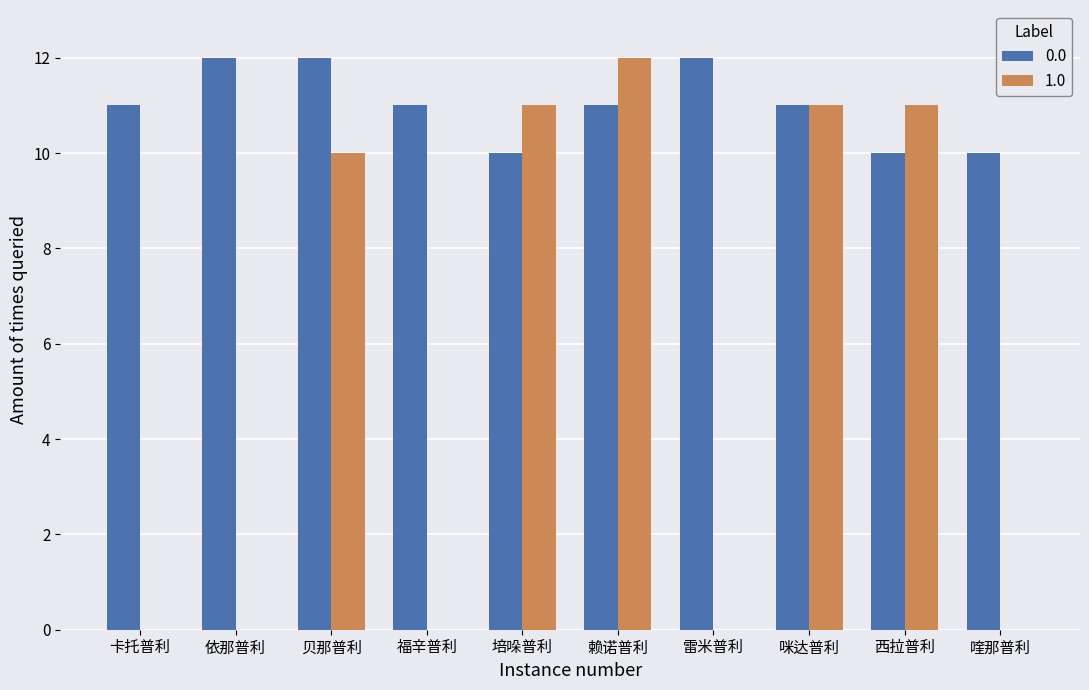

What is the sum of all 1.0 values?

55